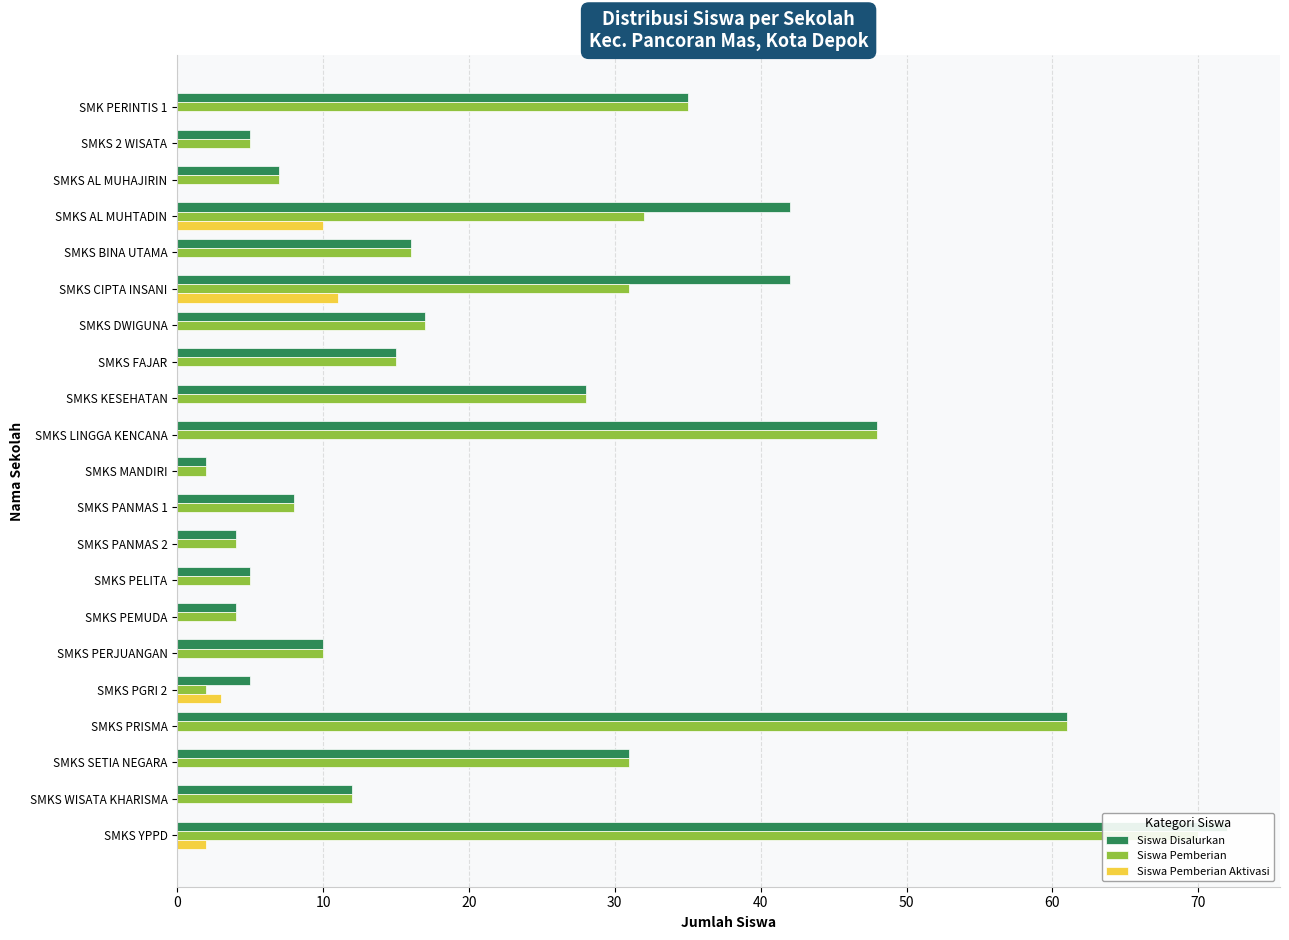

Reading left to right, extract all data points from this chart.

Siswa Disalurkan: 35	5	7	42	16	42	17	15	28	48	2	8	4	5	4	10	5	61	31	12	72
Siswa Pemberian: 35	5	7	32	16	31	17	15	28	48	2	8	4	5	4	10	2	61	31	12	70
Siswa Pemberian Aktivasi: 0	0	0	10	0	11	0	0	0	0	0	0	0	0	0	0	3	0	0	0	2